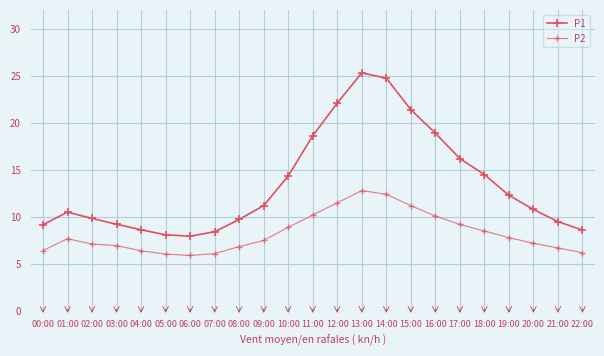

Which series has the largest total across all categories?

P1